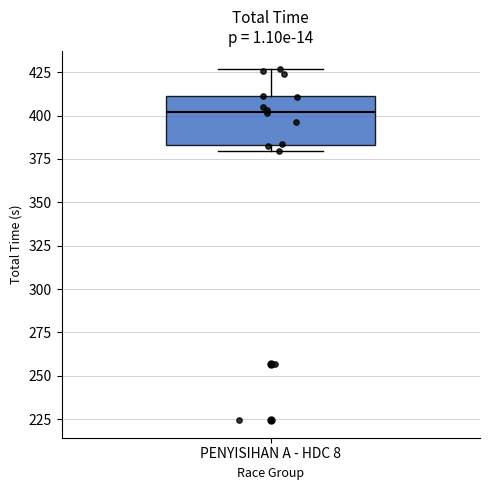

Read this box plot against the y-axis: the position of the median line, the range covered by the box, and the ends of both whiskers. The values are not printed on the chart, so give them approximately, as read against the axis.

median 400, box 385 to 410, whiskers 380 to 425